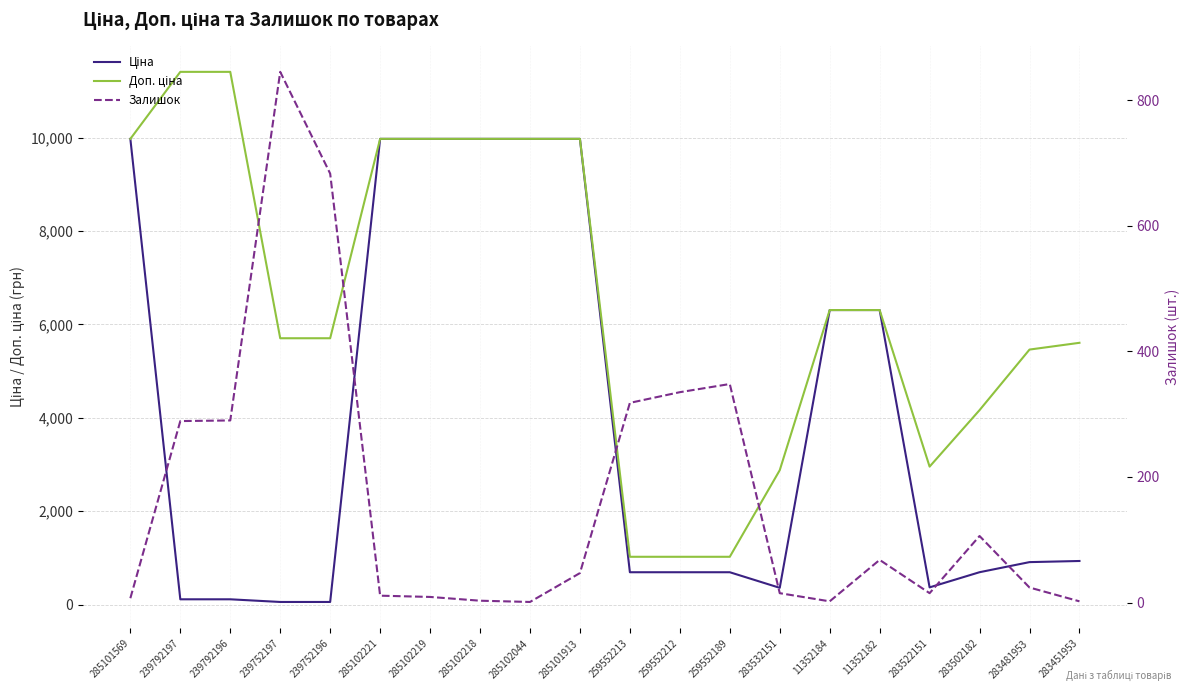

How many interior local valleys does the Доп. ціна series have?

1